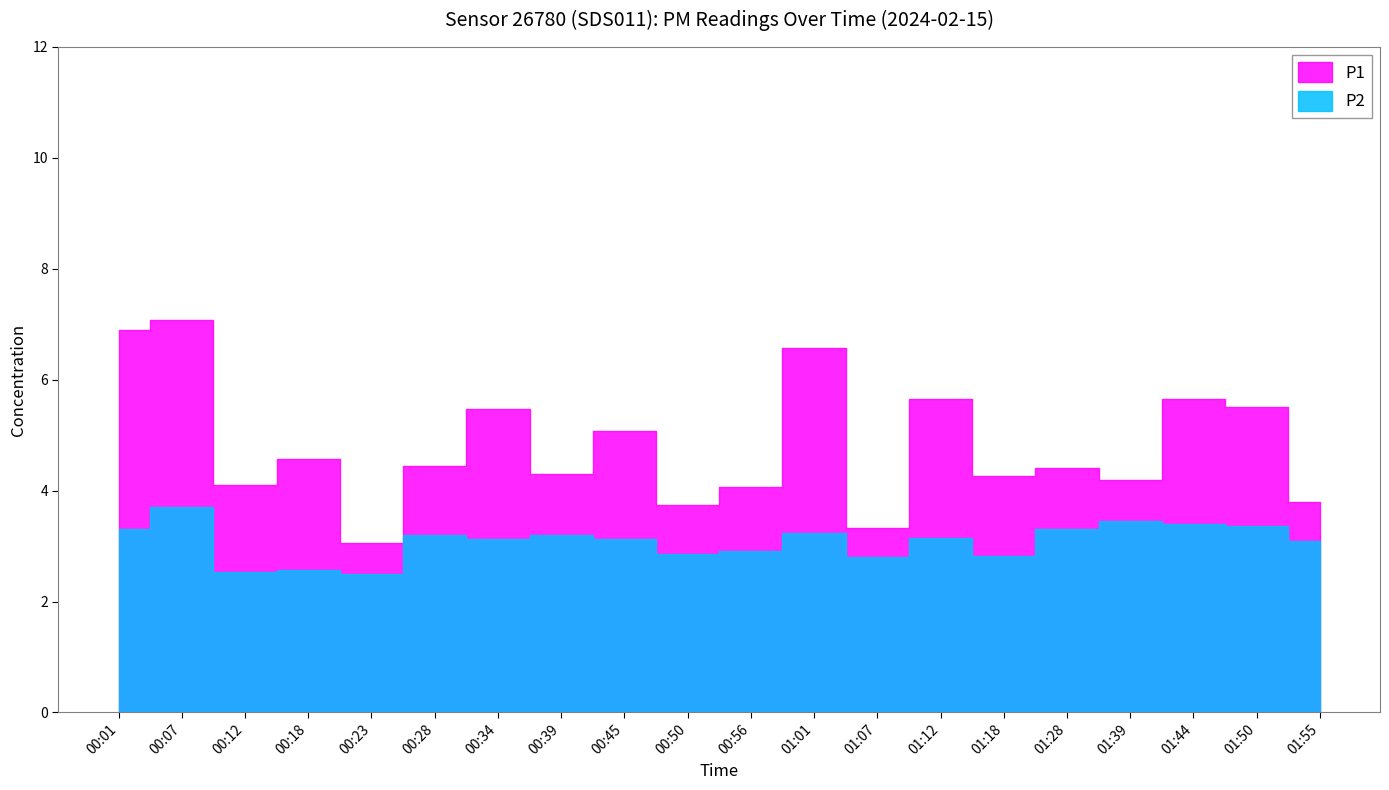

Which series has the widest spread of values?

P1